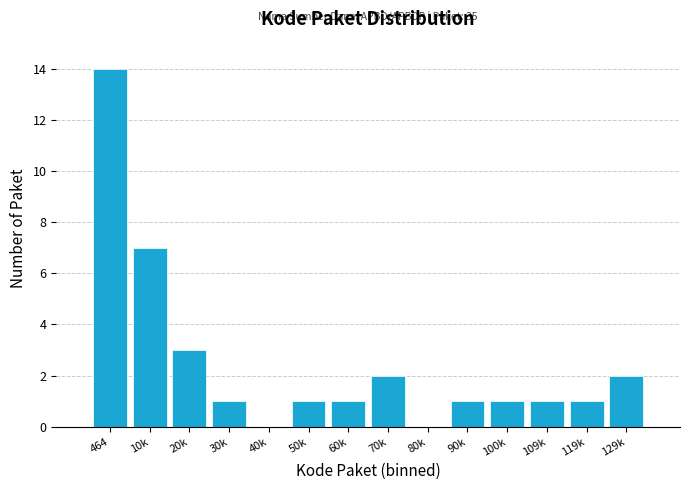

Reading left to right, transcribe all the data shown in this chart.

464=14	10k=7	20k=3	30k=1	40k=0	50k=1	60k=1	70k=2	80k=0	90k=1	100k=1	109k=1	119k=1	129k=2